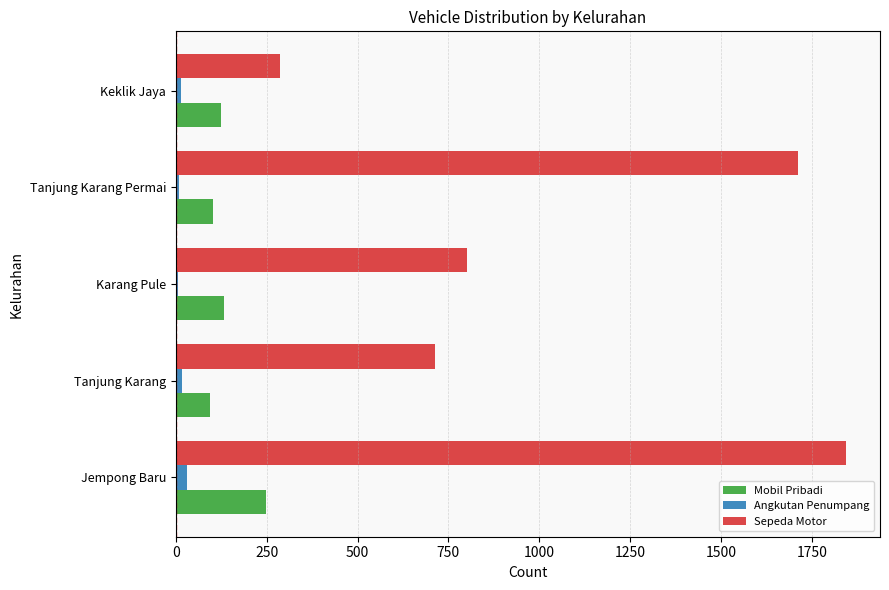

Where is Mobil Pribadi nearest to the value 171?

Karang Pule